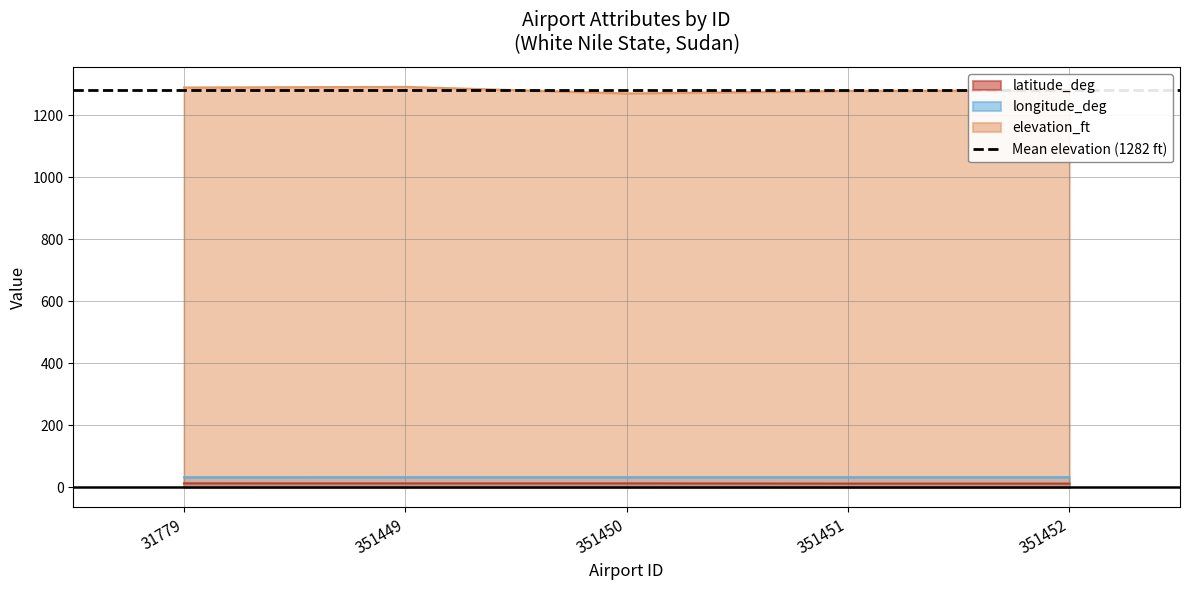

Reading left to right, list all the values displayed in this chart.

latitude_deg: 31779=13.2	351449=13.1	351450=13.1	351451=12.5	351452=12.5
longitude_deg: 31779=32.7	351449=32.9	351450=32.9	351451=32.8	351452=32.9
elevation_ft: 31779=1289.0	351449=1291.0	351450=1270.0	351451=1278.0	351452=1280.0